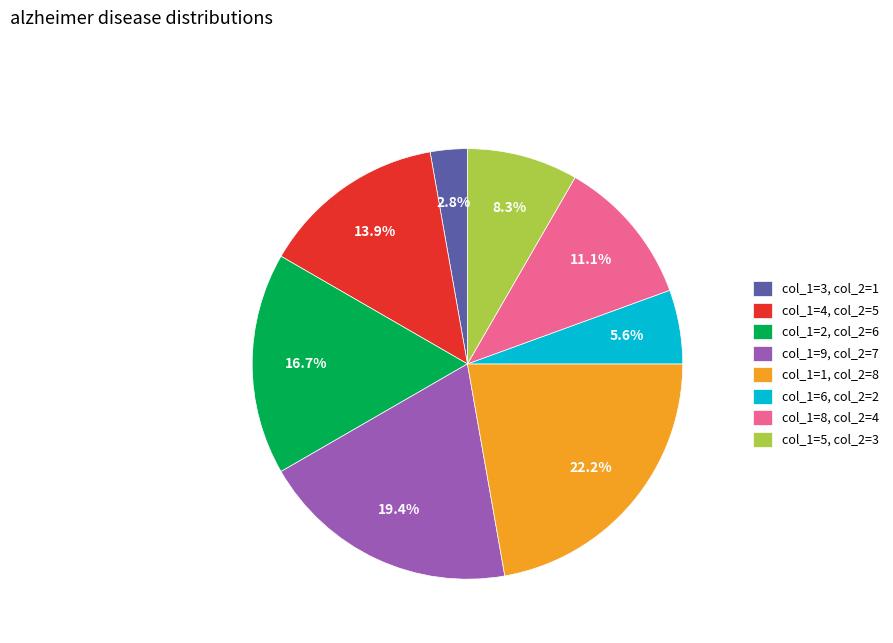

Is col_1=3, col_2=1 the majority of the pie?

No